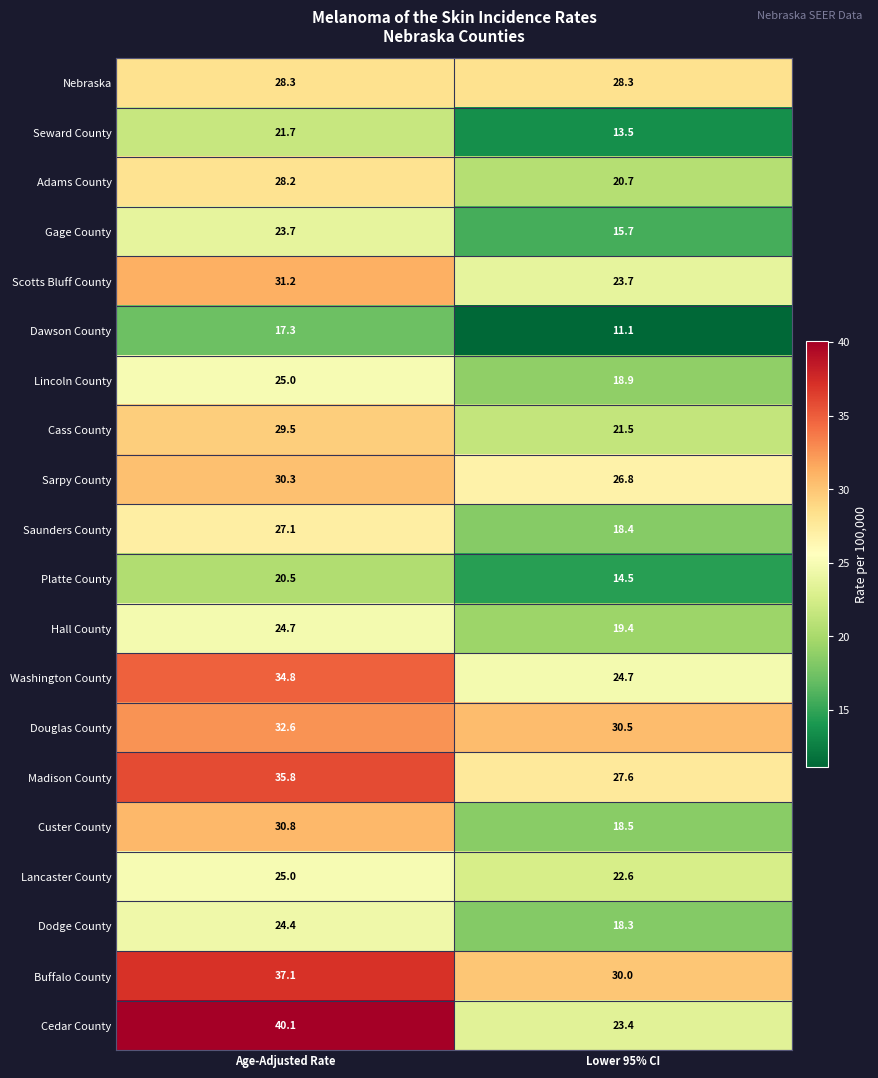

At Lower 95% CI, list the series in order from smallest to largest.

Dawson County, Seward County, Platte County, Gage County, Dodge County, Saunders County, Custer County, Lincoln County, Hall County, Adams County, Cass County, Lancaster County, Cedar County, Scotts Bluff County, Washington County, Sarpy County, Madison County, Nebraska, Buffalo County, Douglas County